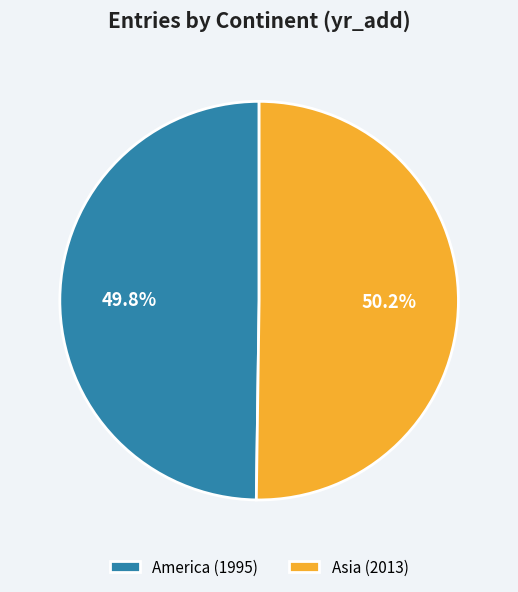

Approximately how many times larger is the value at Asia (2013) compared to America (1995)?

1.0